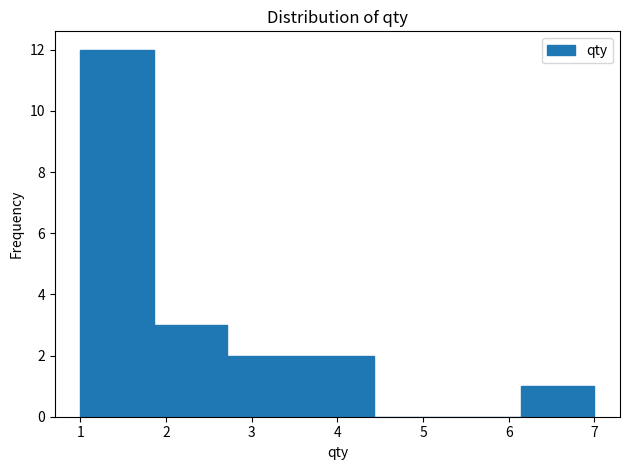

Reading left to right, transcribe this chart: for each bar, give the range it covers on the x-axis and its height. Neither the bar edges nor the heights are printed on the chart, so give them approximately, as read against the axes.

1.0 to 1.9: 12
1.9 to 2.7: 3
2.7 to 3.6: 2
3.6 to 4.4: 2
4.4 to 5.3: 0
5.3 to 6.1: 0
6.1 to 7.0: 1